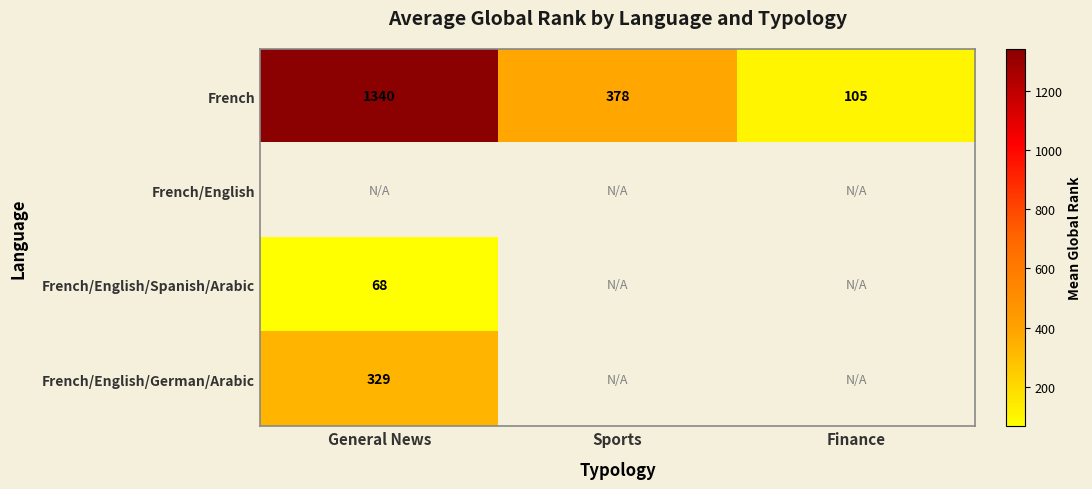

At which label does French first exceed 378?

General News